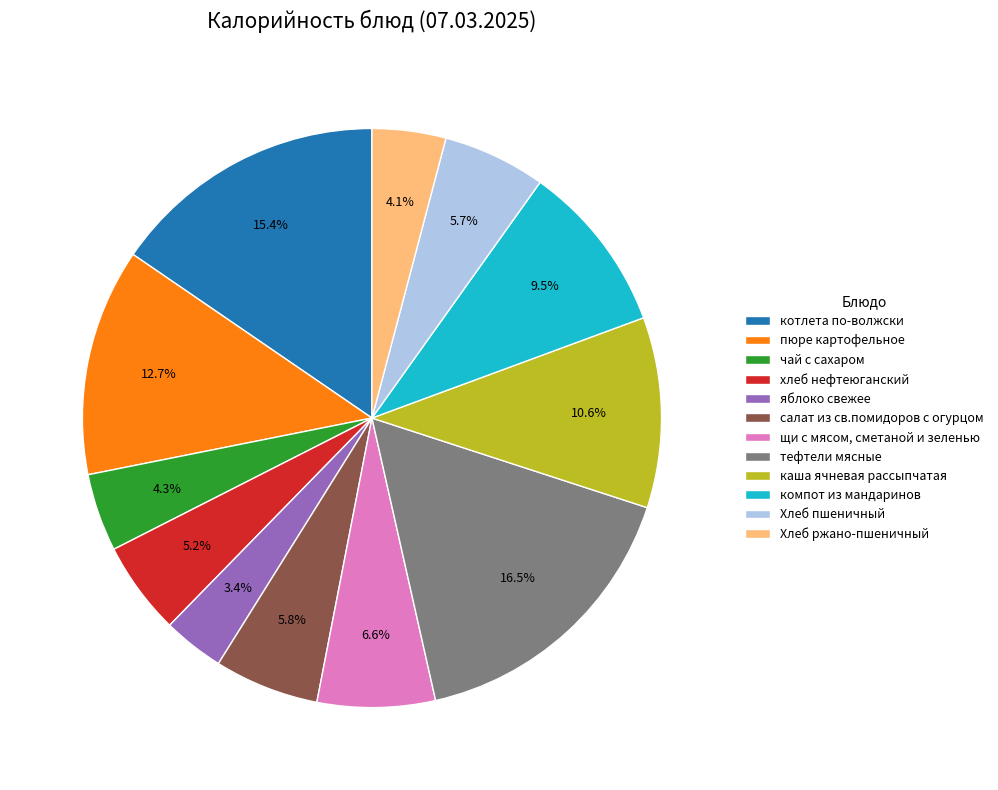

True or false: Хлеб ржано-пшеничный accounts for 16% of the total.

False